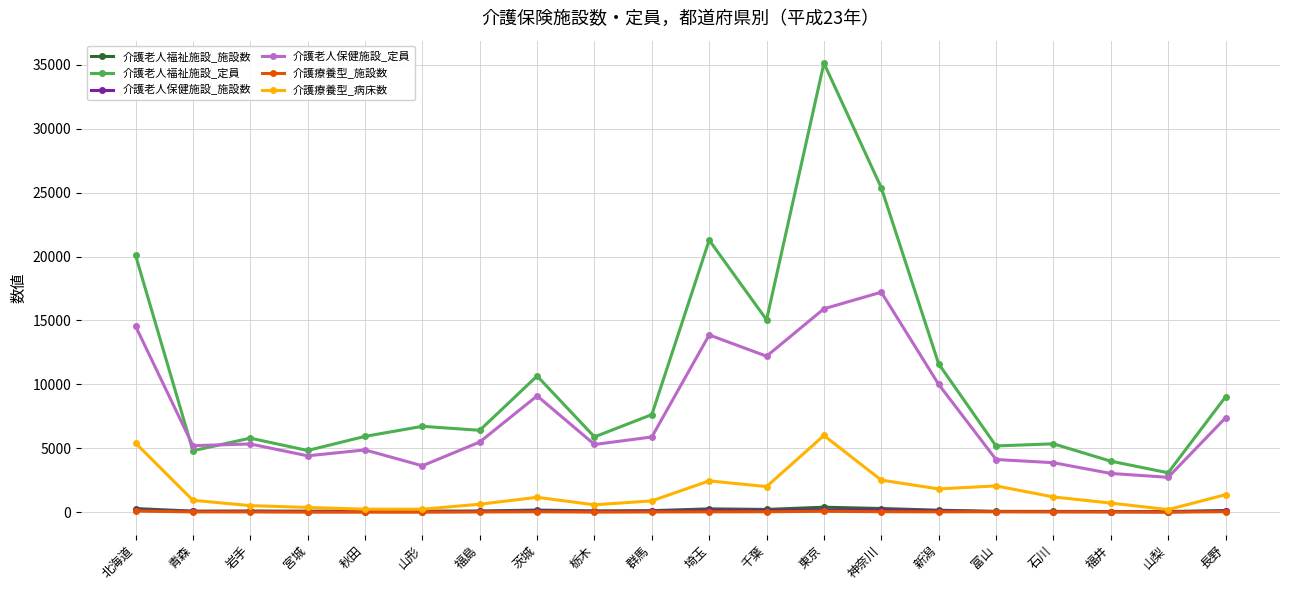

How many distinct data groups are displayed?

6